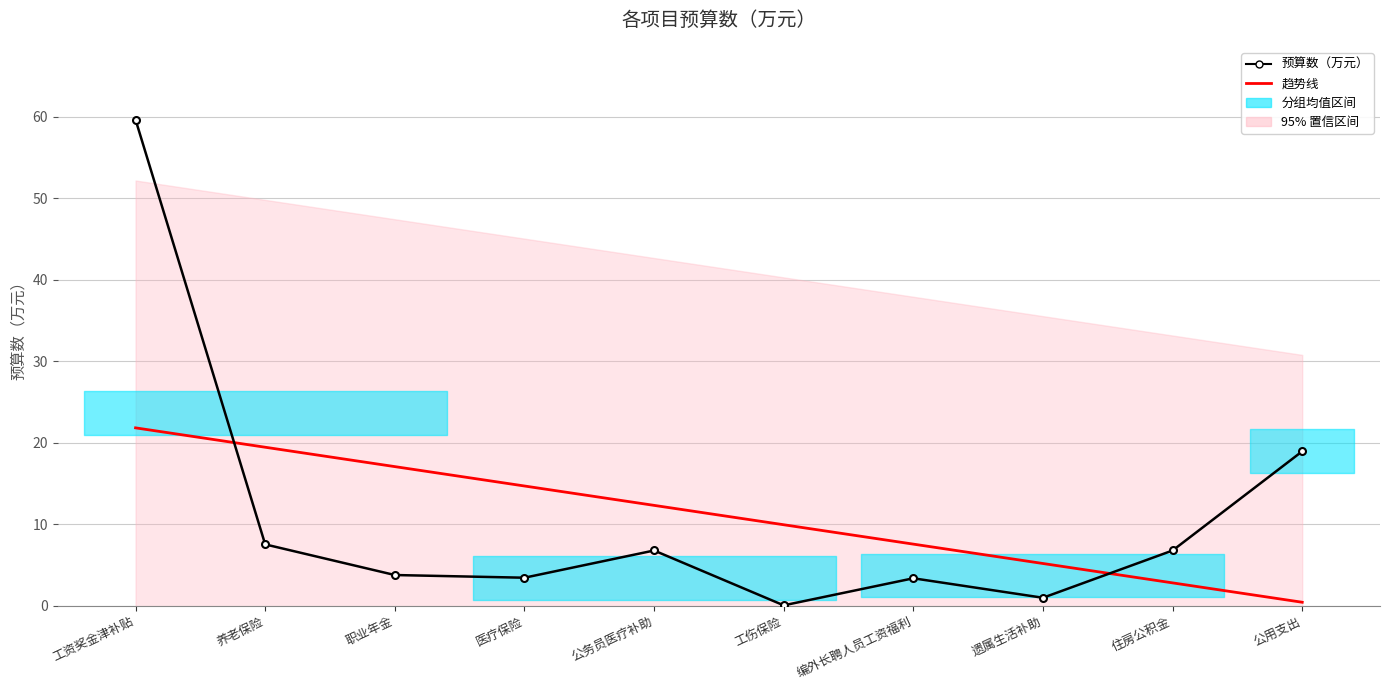

Reading left to right, list all the values displayed in this chart.

预算数（万元）: 59.6	7.5	3.8	3.4	6.8	0.0	3.4	1.0	6.8	18.9
趋势线: 21.8	19.4	17.1	14.7	12.3	9.9	7.6	5.2	2.8	0.4